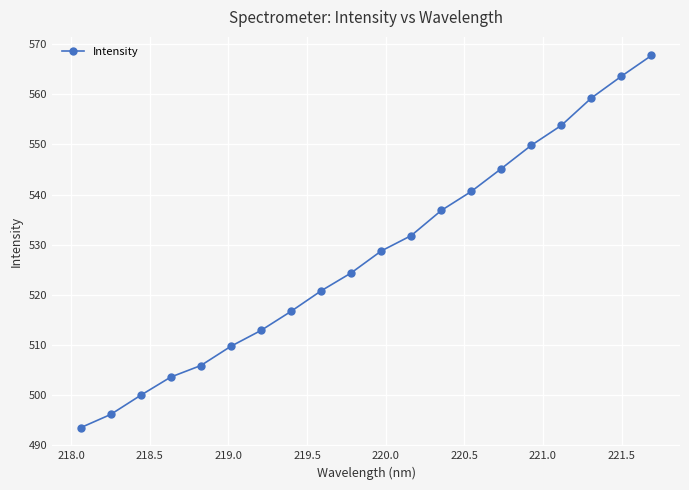

How many lines are shown in the chart?

1